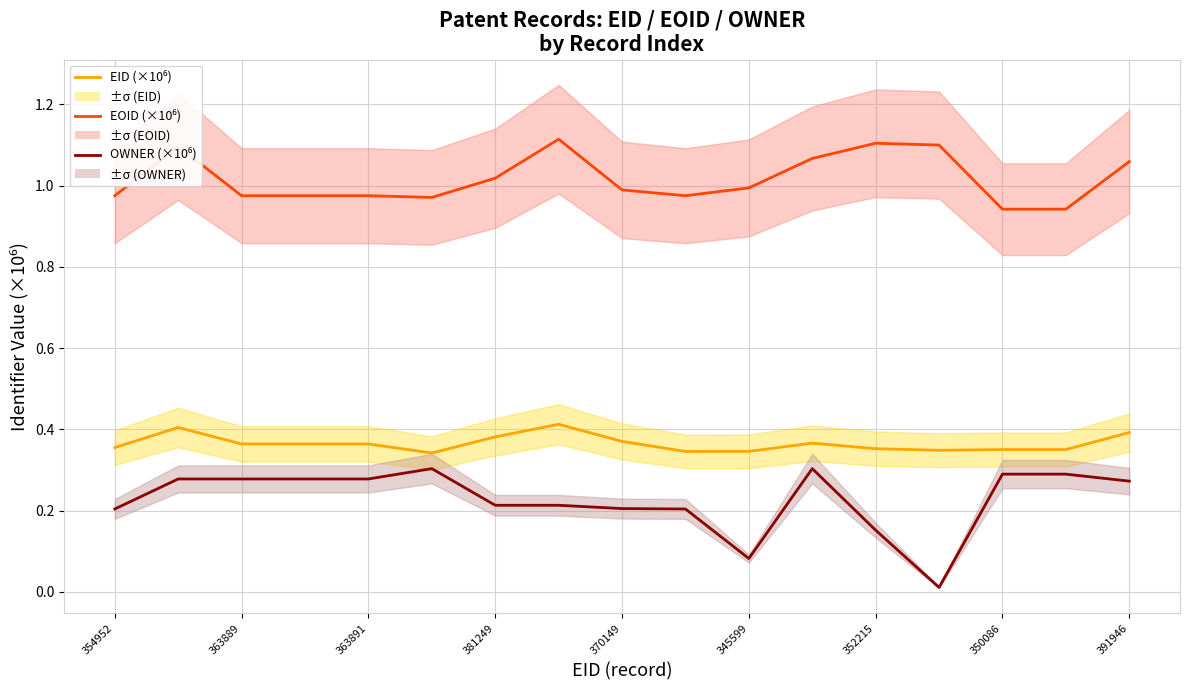

How many distinct data groups are displayed?

3